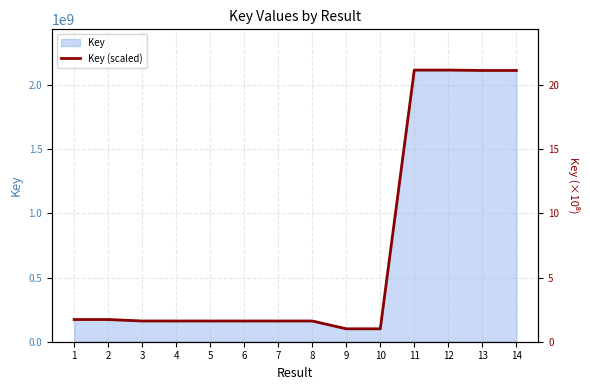

Reading right to left, list all the values displayed in this chart.

14=21.1	13=21.1	12=21.2	11=21.2	10=1.0	9=1.0	8=1.6	7=1.6	6=1.6	5=1.6	4=1.6	3=1.6	2=1.7	1=1.7